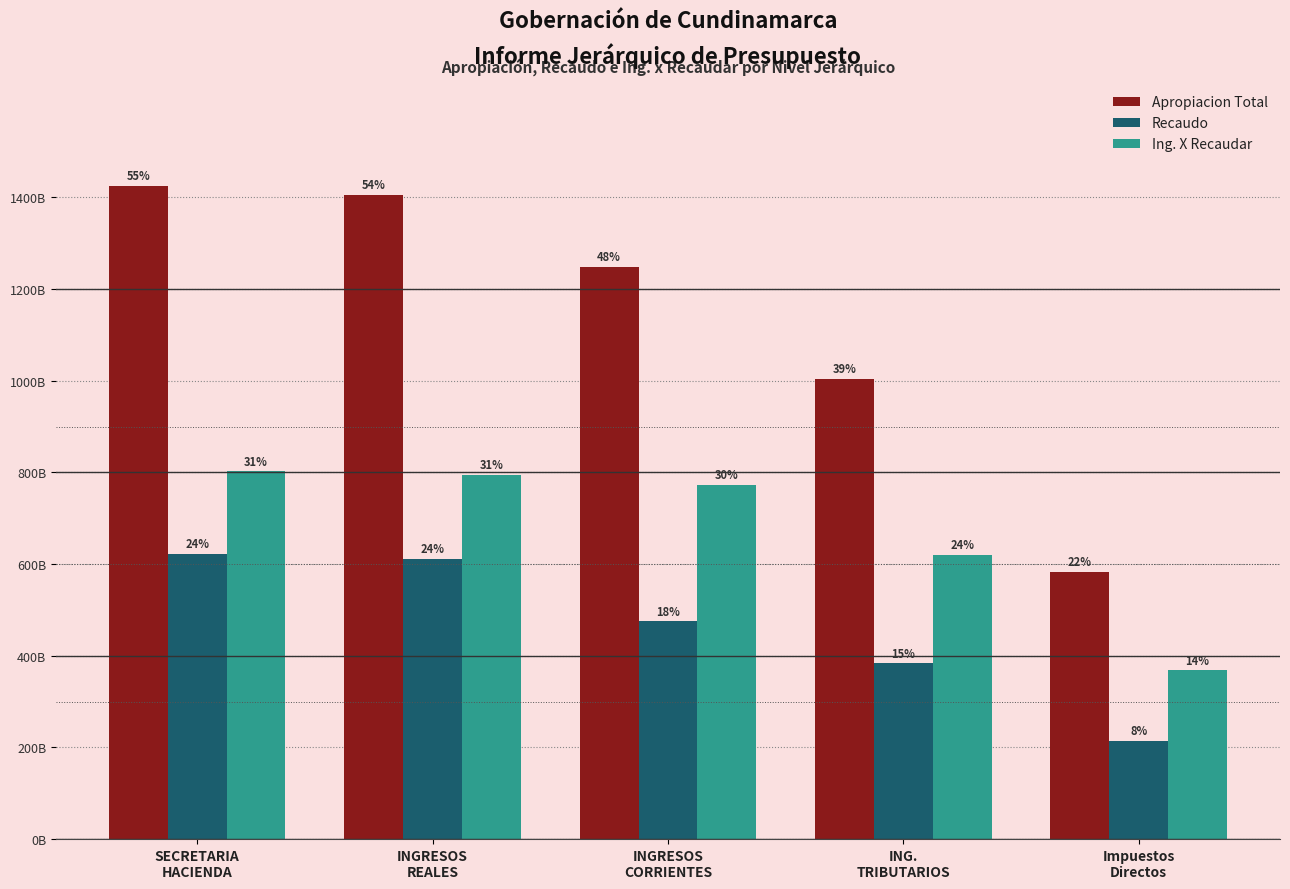

What is the value of the Ing. X Recaudar bar at the 3rd from the left?

772692120776